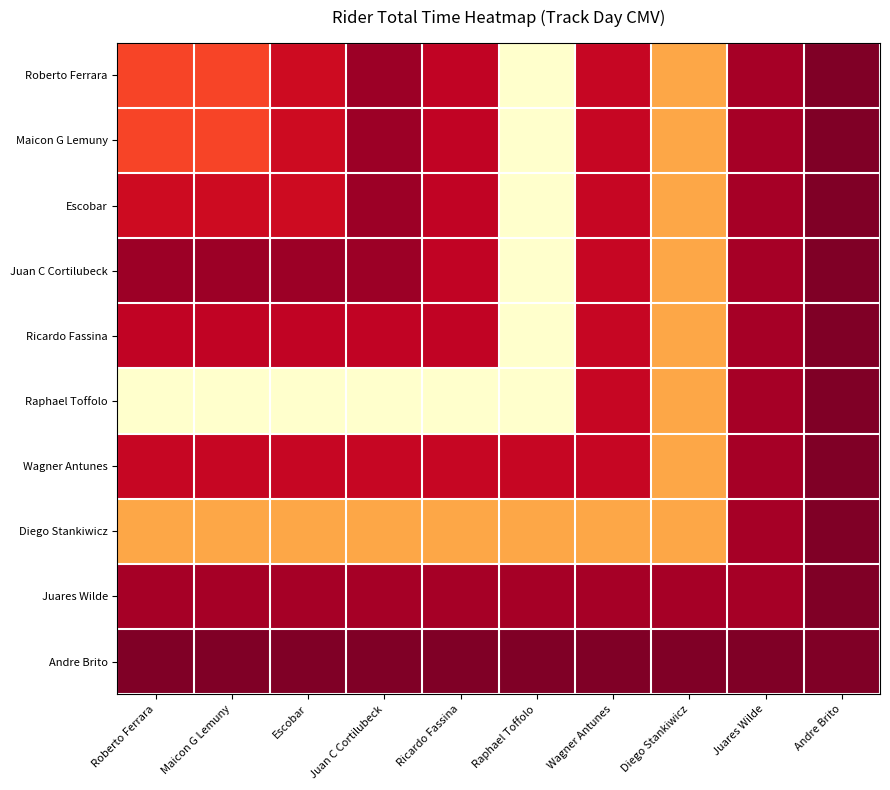

List the series in order of their peak value, lowest first.

Andre Brito, Juares Wilde, Wagner Antunes, Diego Stankiwicz, Roberto Ferrara, Maicon G Lemuny, Escobar, Juan C Cortilubeck, Ricardo Fassina, Raphael Toffolo